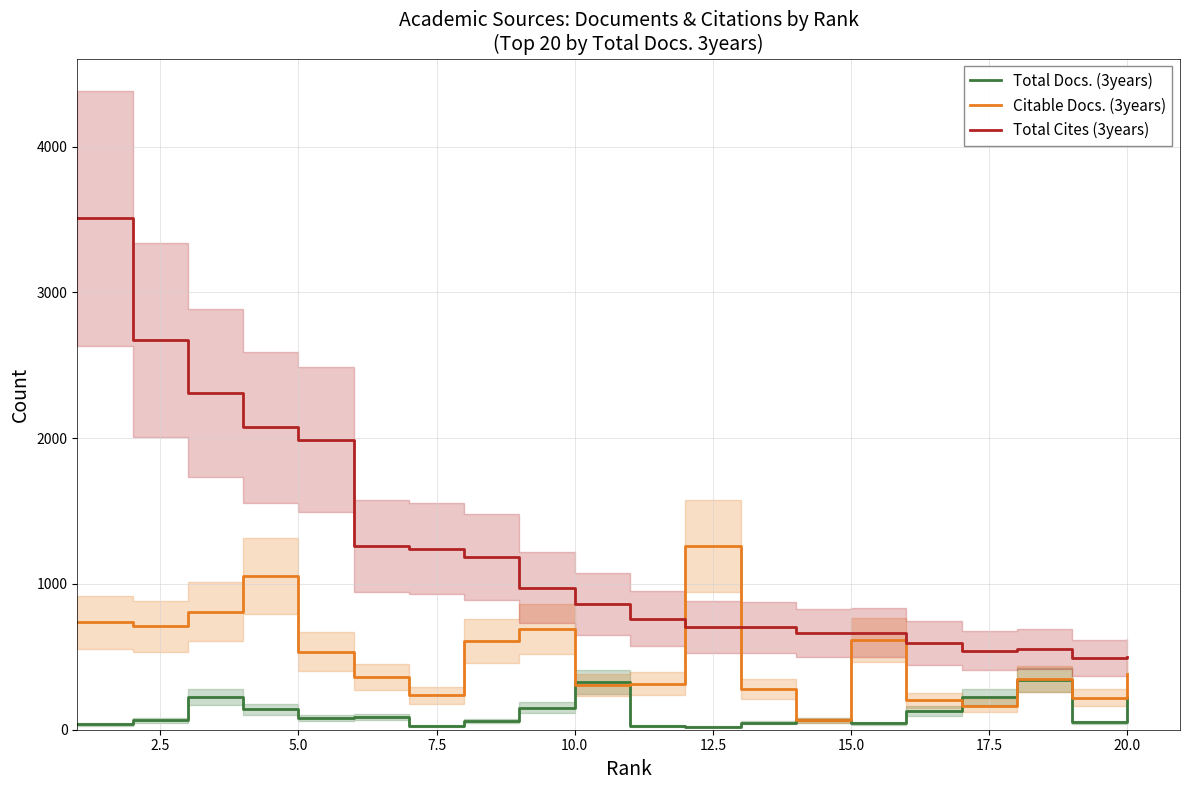

What is the value of the Total Docs. (3years) point at the 16th from the left?

130